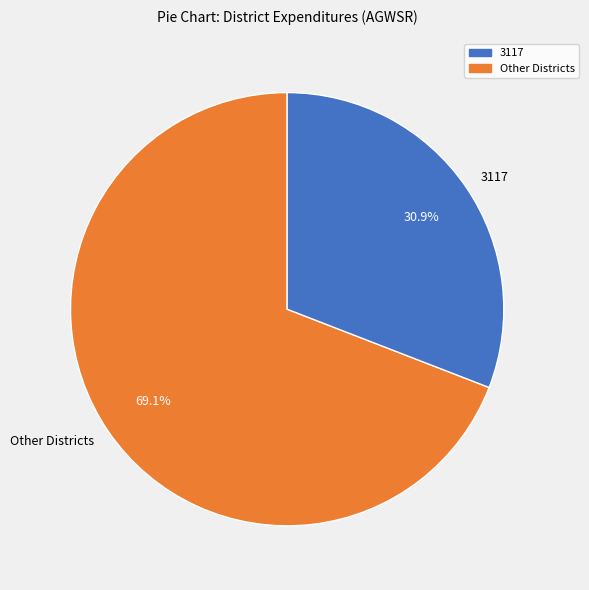

What is the total percentage of 3117 and Other Districts?

100.0%